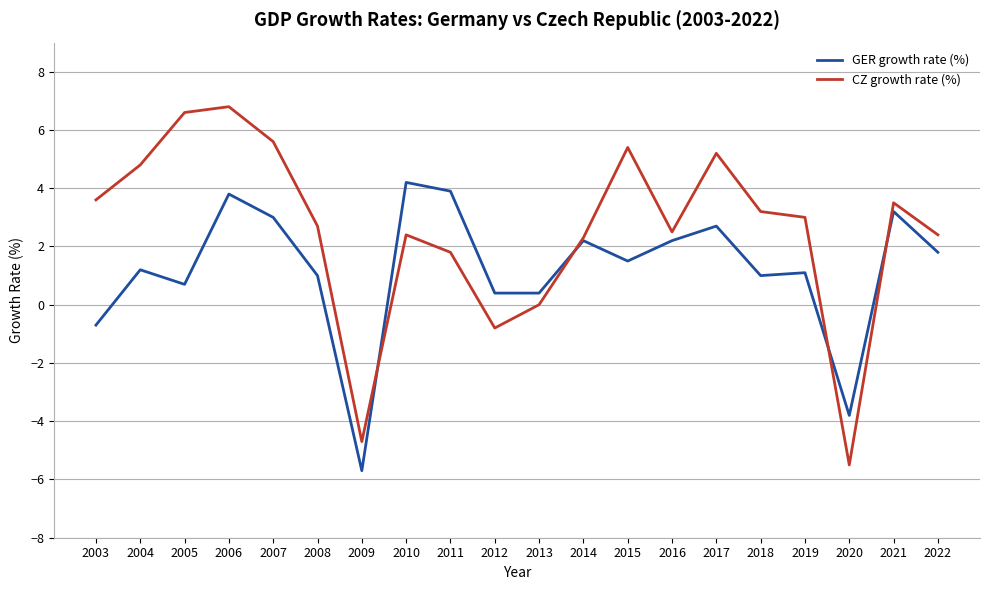

True or false: GER growth rate (%) and CZ growth rate (%) intersect in this chart.

True